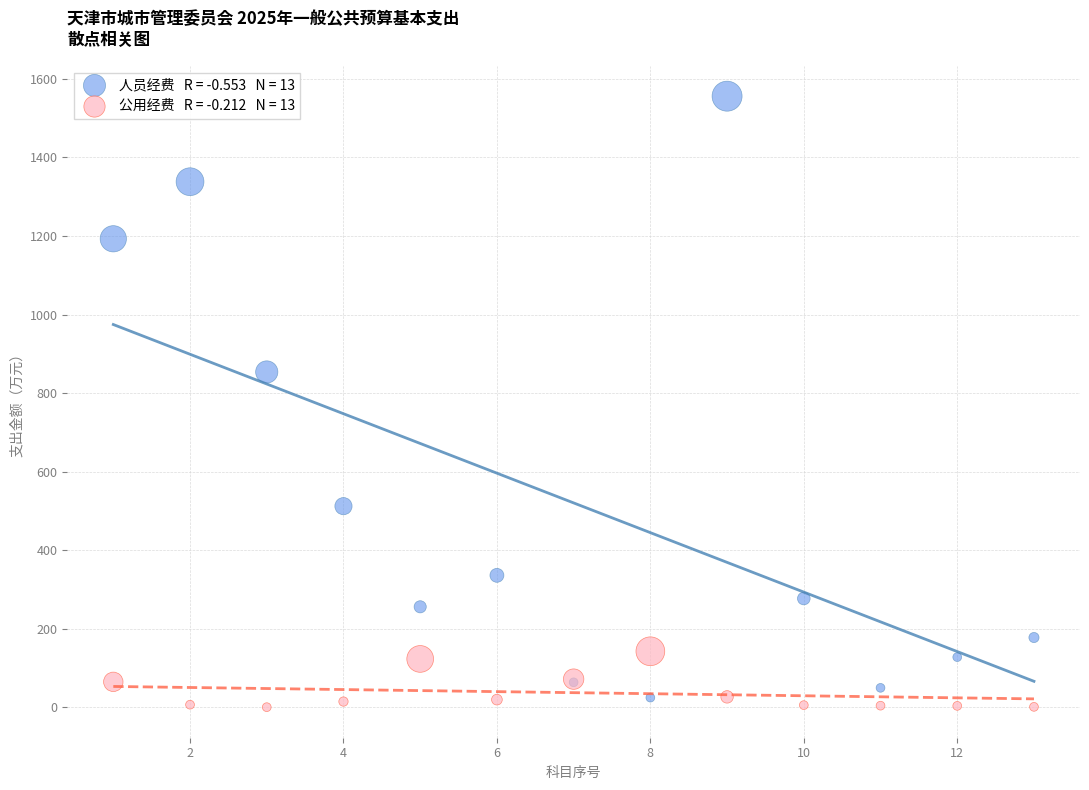

Across all series, what Y value is closest to 778?

854.0